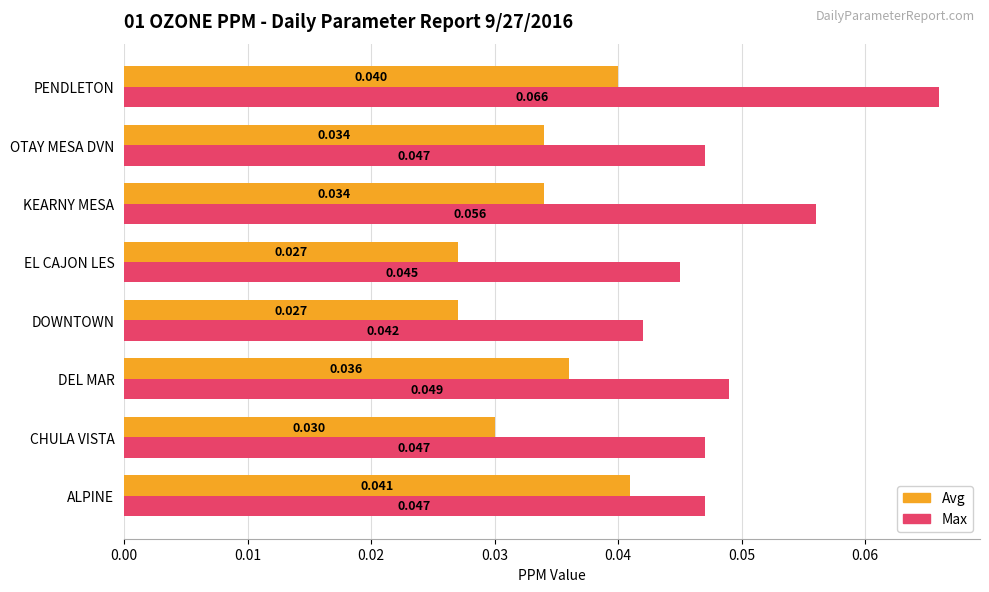

What are all the series names shown in the legend?

Avg, Max